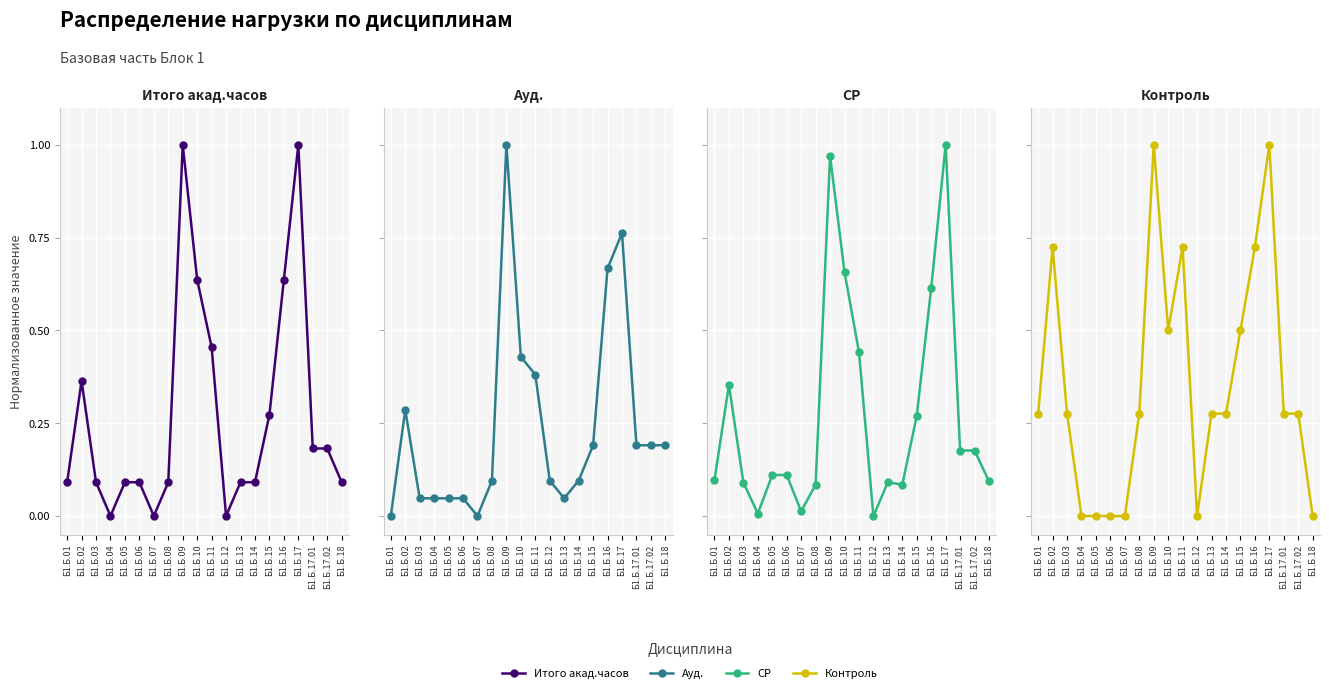

Rank the series at Б1.Б.07 from highest to lowest value.

СР, Итого акад.часов, Ауд., Контроль